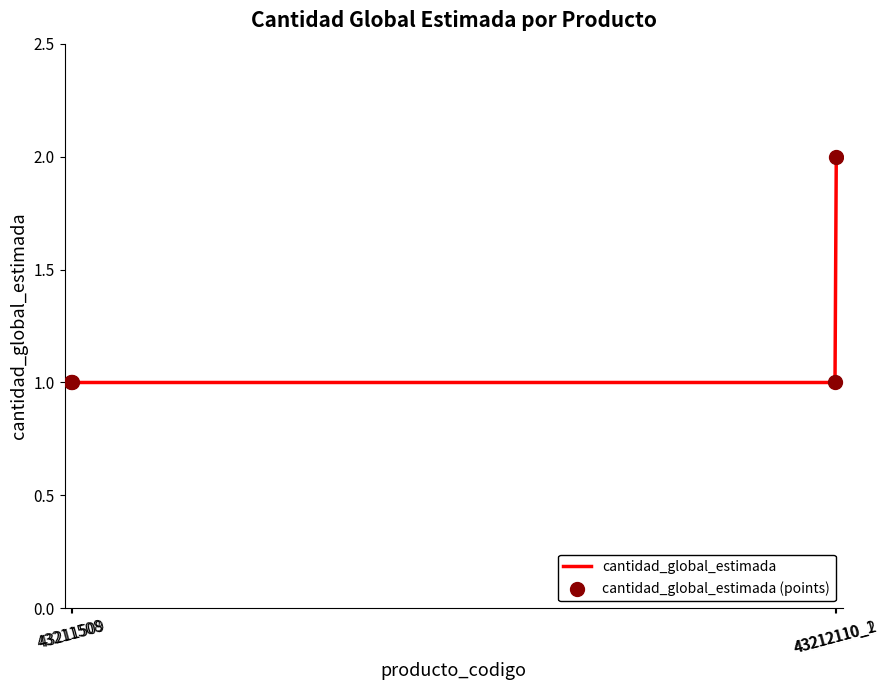

What is the sum of all values?

5